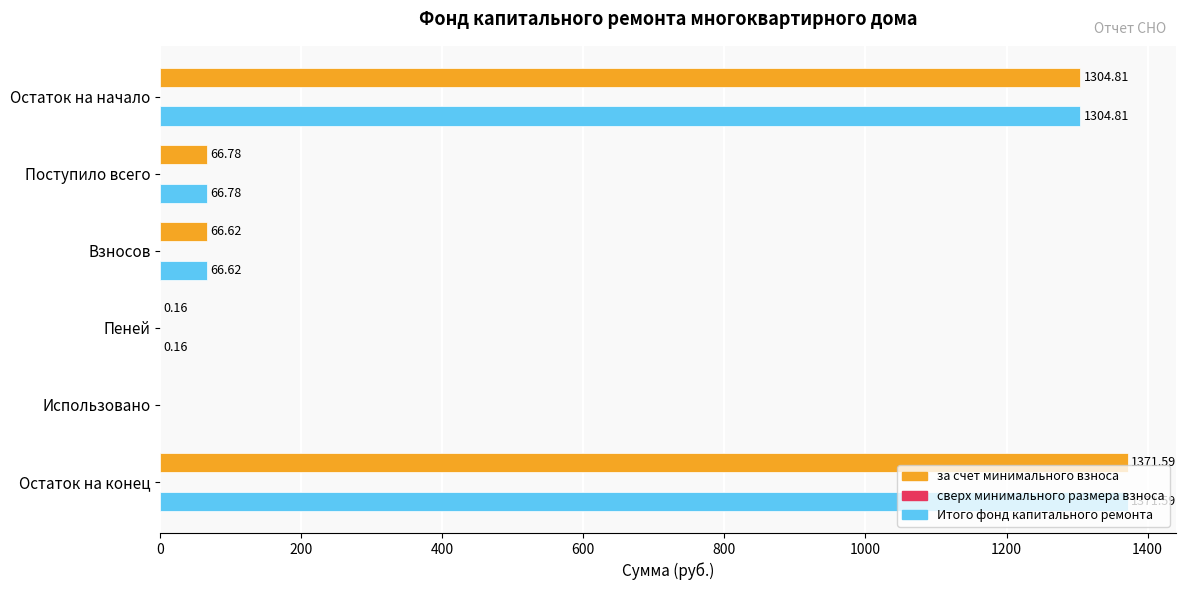

Where is за счет минимального взноса nearest to the value 685?

Поступило всего